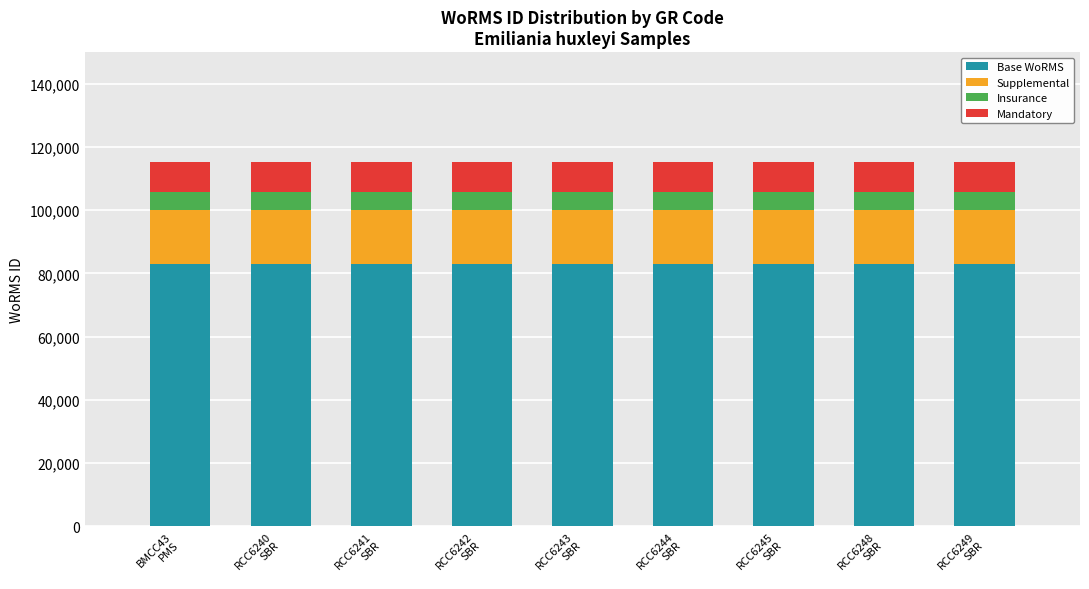

What is the lowest value of the Base WoRMS series?

82874